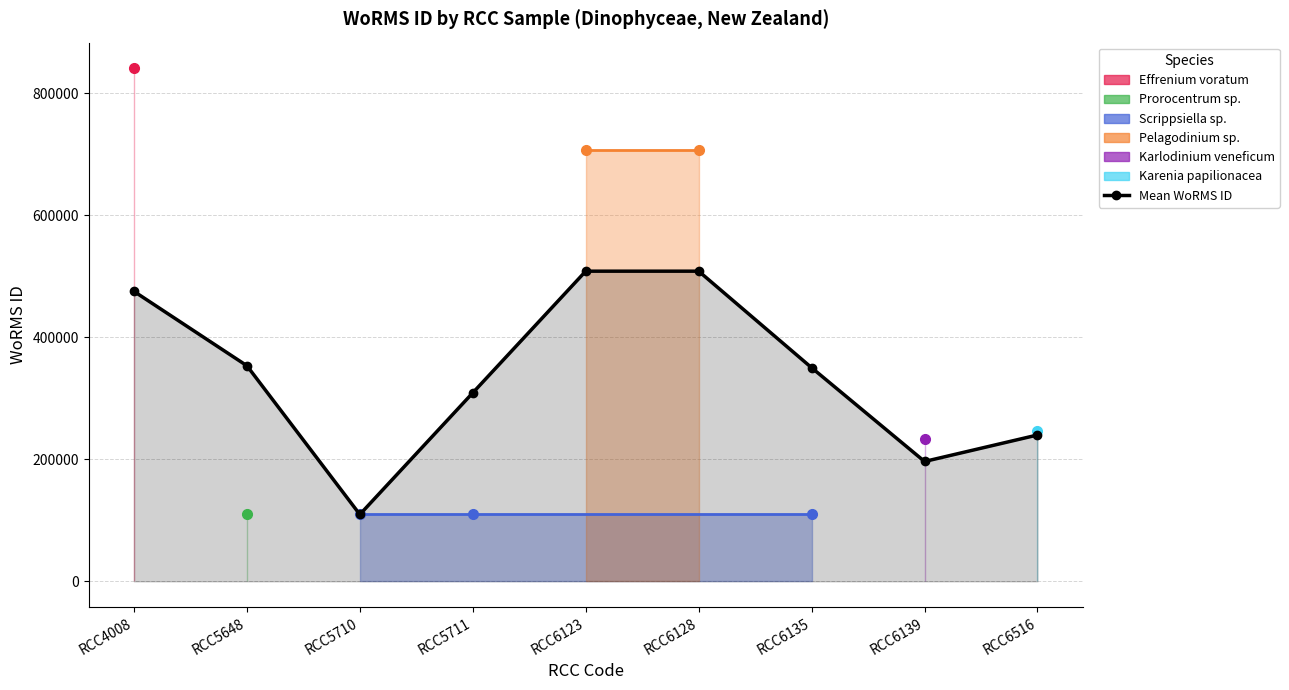

List the labels in order of value, smallest first.

RCC5710, RCC6139, RCC6516, RCC5711, RCC6135, RCC5648, RCC4008, RCC6123, RCC6128